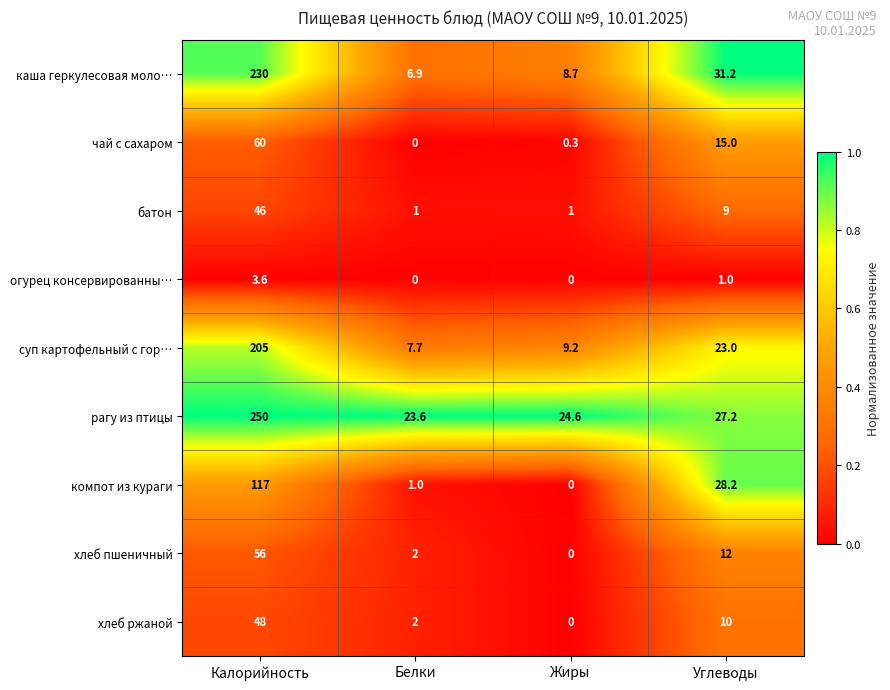

Which category has the highest value in the суп картофельный с гор… series?

Калорийность